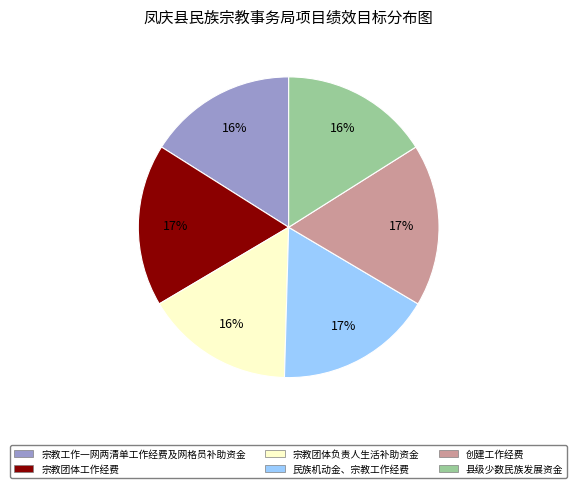

How many slices are in this pie chart?

6